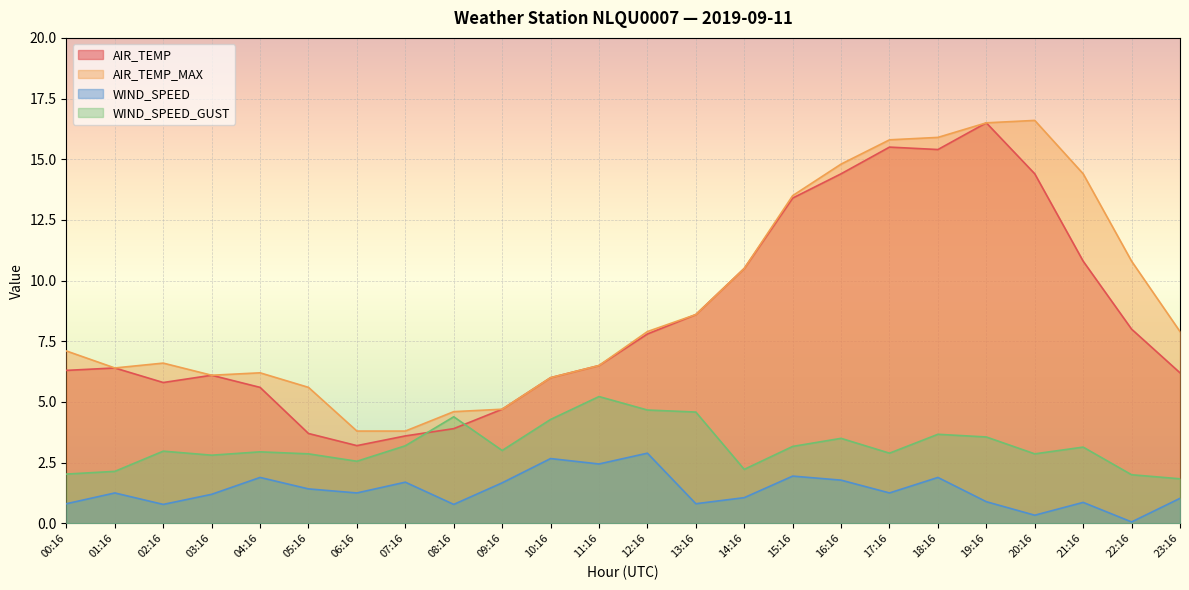

At which category is the sum across all series the highest?

19:16